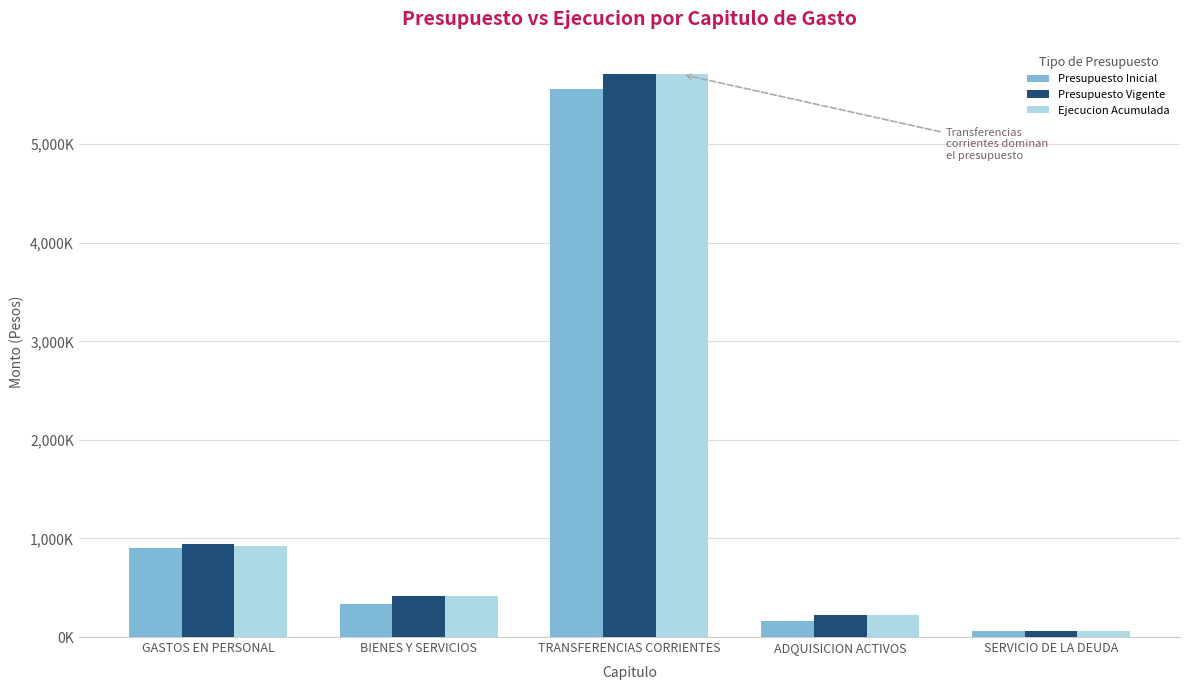

At how many categories does at least one series exceed 3555992?

1